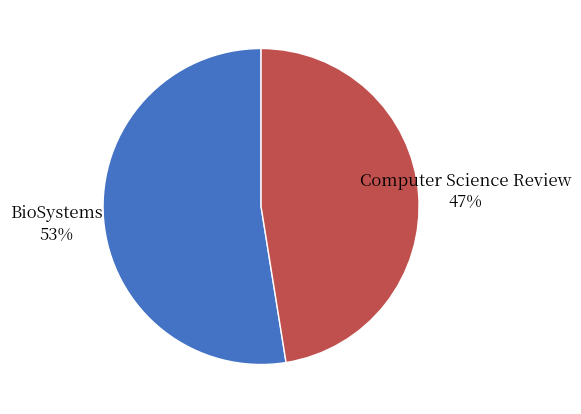

To the nearest percent, what is the average slice percentage?

50%